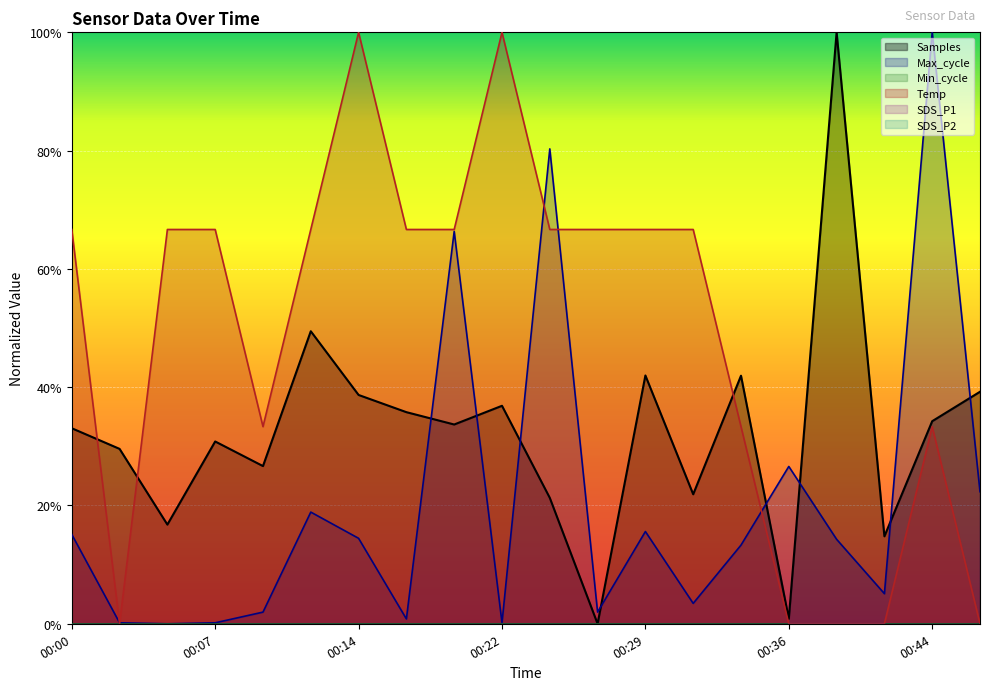

Which series has the widest spread of values?

Temp